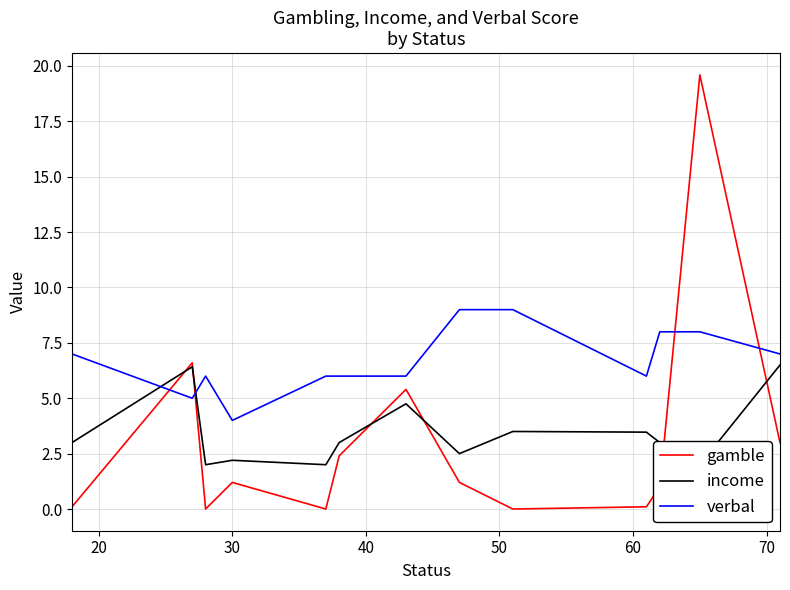

Reading right to left, extract all data points from this chart.

gamble: 3.0	19.6	1.0	0.1	0.0	1.2	5.4	2.4	0.0	1.2	0.0	6.6	0.1
income: 6.5	2.0	3.0	3.5	3.5	2.5	4.8	3.0	2.0	2.2	2.0	6.4	3.0
verbal: 7.0	8.0	8.0	6.0	9.0	9.0	6.0	6.0	6.0	4.0	6.0	5.0	7.0